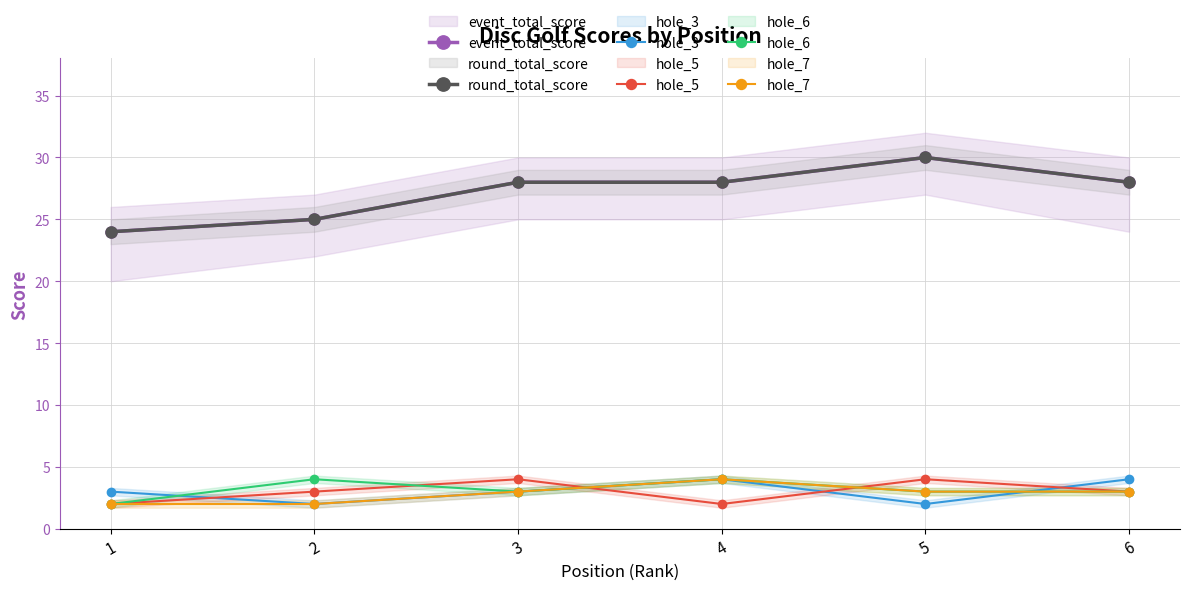

Between 6 and 1, which is larger?

6